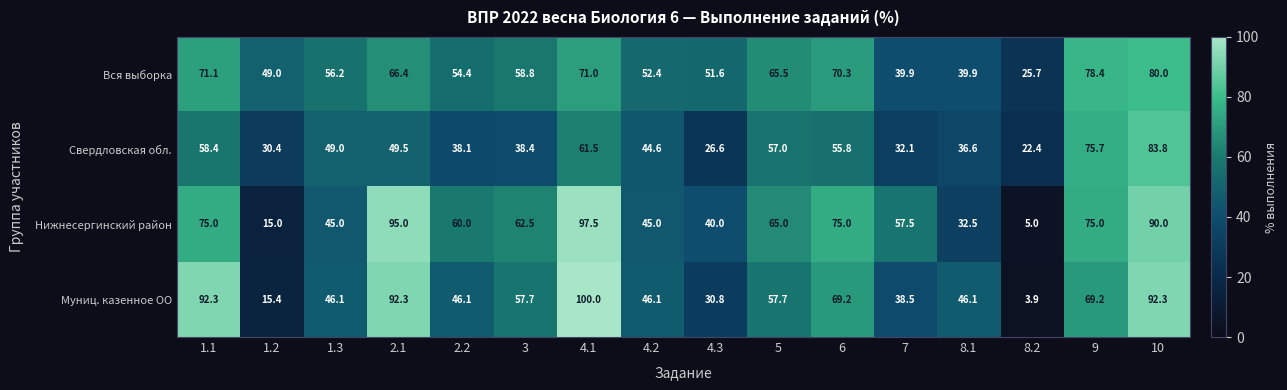

How many distinct data groups are displayed?

4